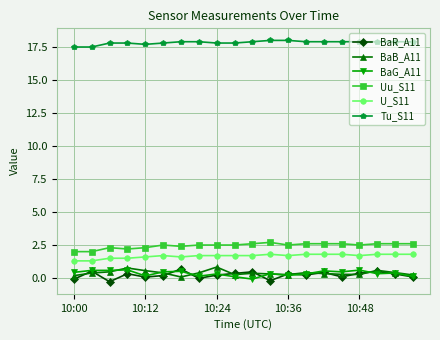

Does the chart have visible grid lines?

Yes